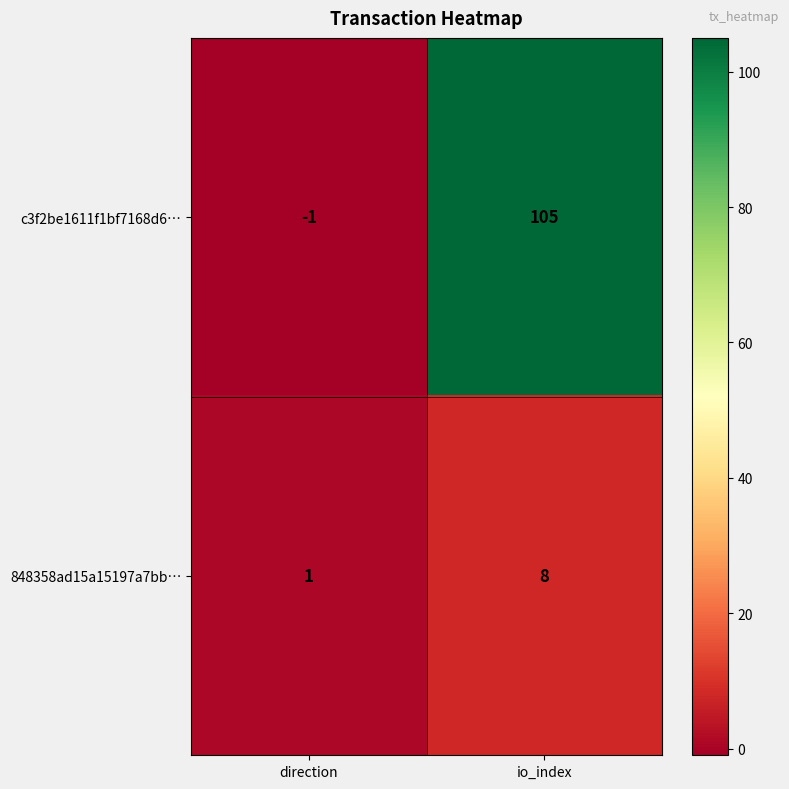

Which series changed the most between direction and io_index?

c3f2be1611f1bf7168d6…